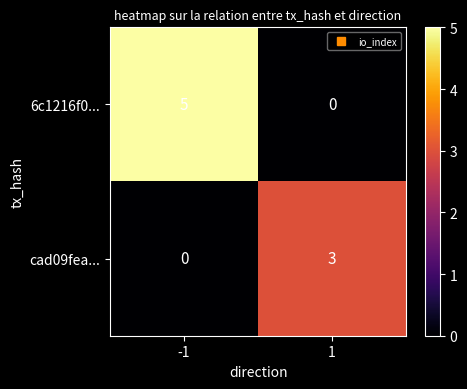

What is the difference between the highest and lowest values at 1?

3